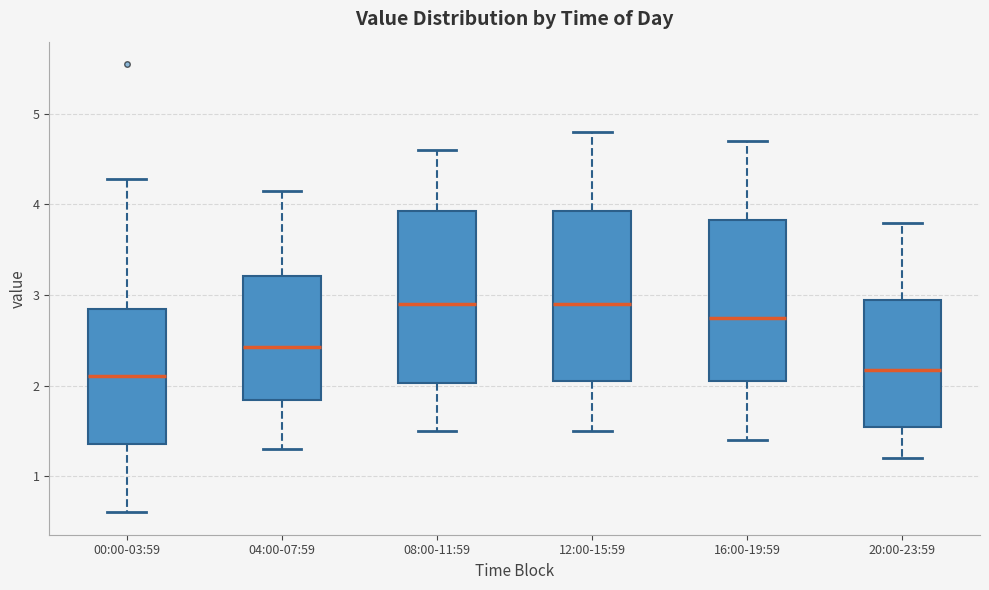

Reading left to right, read every box against the y-axis: the position of its median line, the range the box covers, and the ends of its whiskers. The values are not printed on the chart, so give them approximately, as read against the axis.

00:00-03:59: median 2.1, box 1.4 to 2.8, whiskers 0.6 to 4.3
04:00-07:59: median 2.4, box 1.8 to 3.2, whiskers 1.3 to 4.2
08:00-11:59: median 2.9, box 2.0 to 3.9, whiskers 1.5 to 4.6
12:00-15:59: median 2.9, box 2.1 to 3.9, whiskers 1.5 to 4.8
16:00-19:59: median 2.8, box 2.1 to 3.8, whiskers 1.4 to 4.7
20:00-23:59: median 2.2, box 1.5 to 3.0, whiskers 1.2 to 3.8